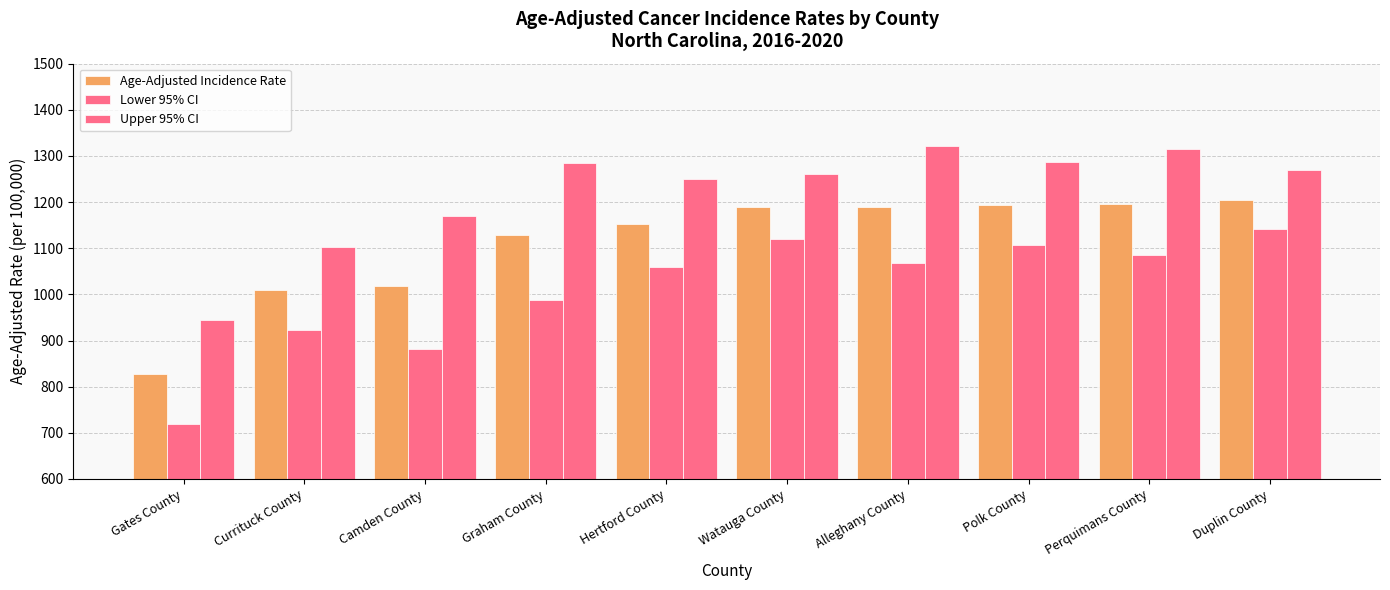

Is it true that Lower 95% CI equals 1108.0 at Polk County?

True